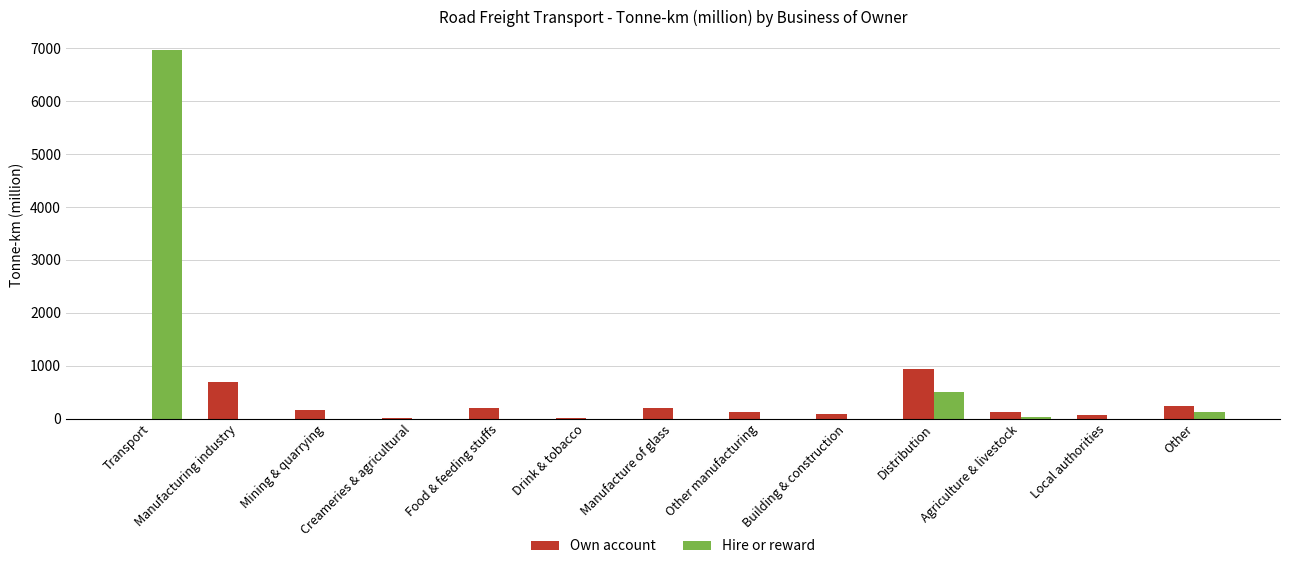

What is the sum of all Own account values?

2850